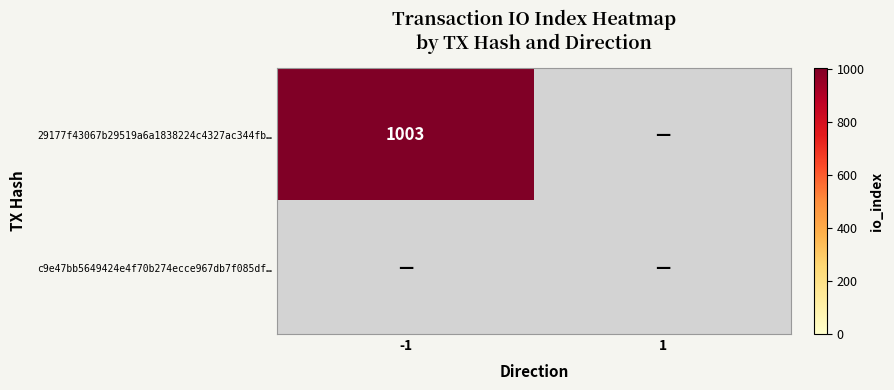

Is it true that 29177f43067b29519a6a1838224c4327ac344fb… equals 1003 at -1?

True